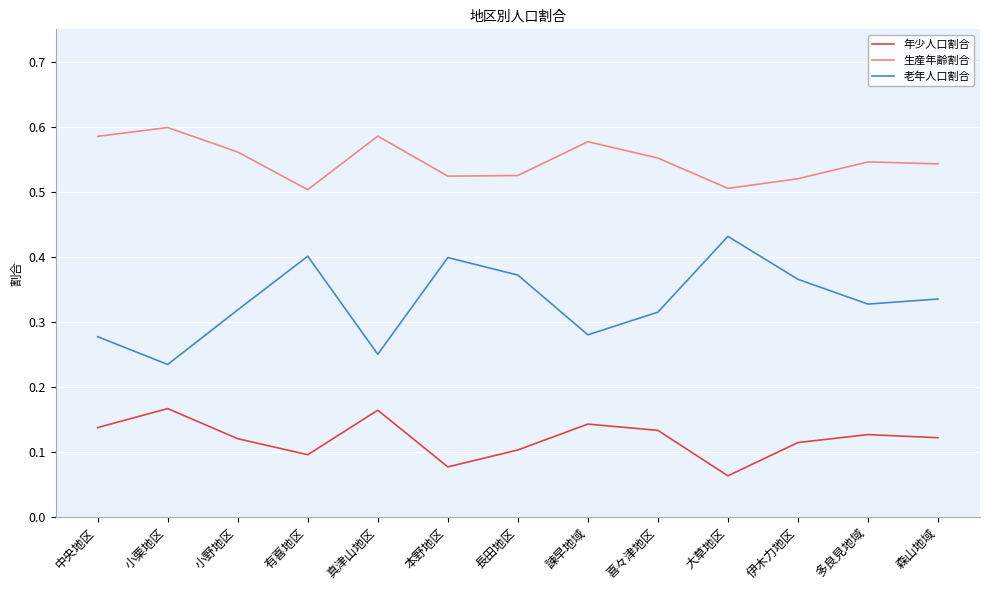

What position from the left is 大草地区?

10